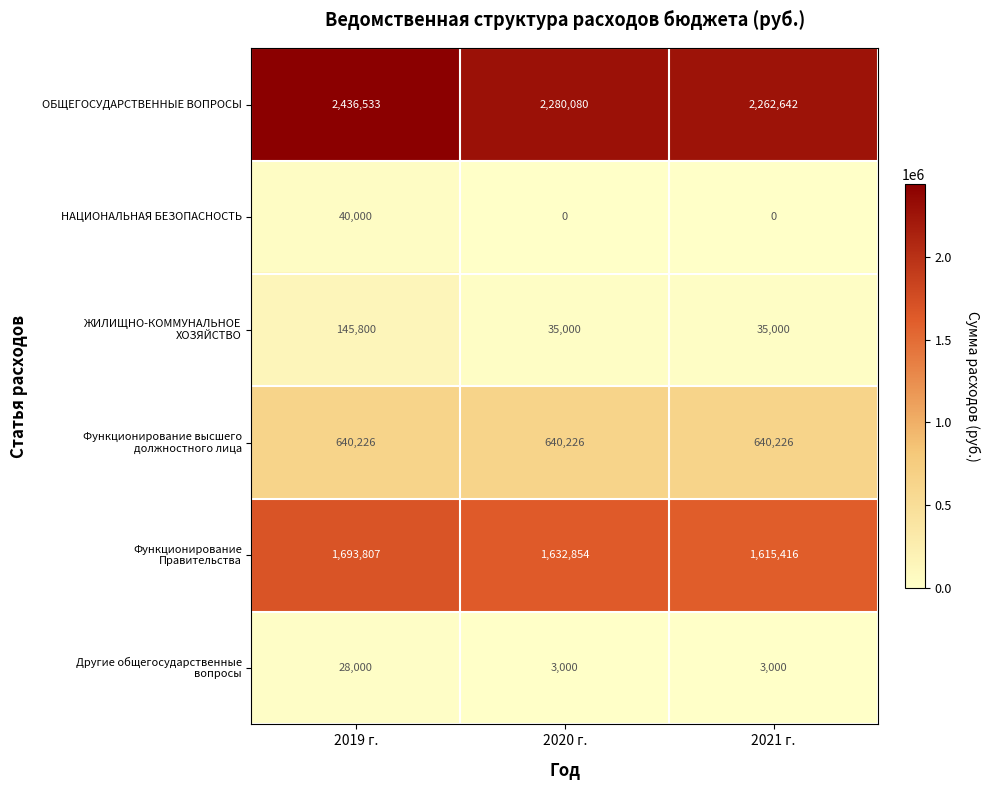

The value of ОБЩЕГОСУДАРСТВЕННЫЕ ВОПРОСЫ at 2021 г. is 2262642. True or false?

True